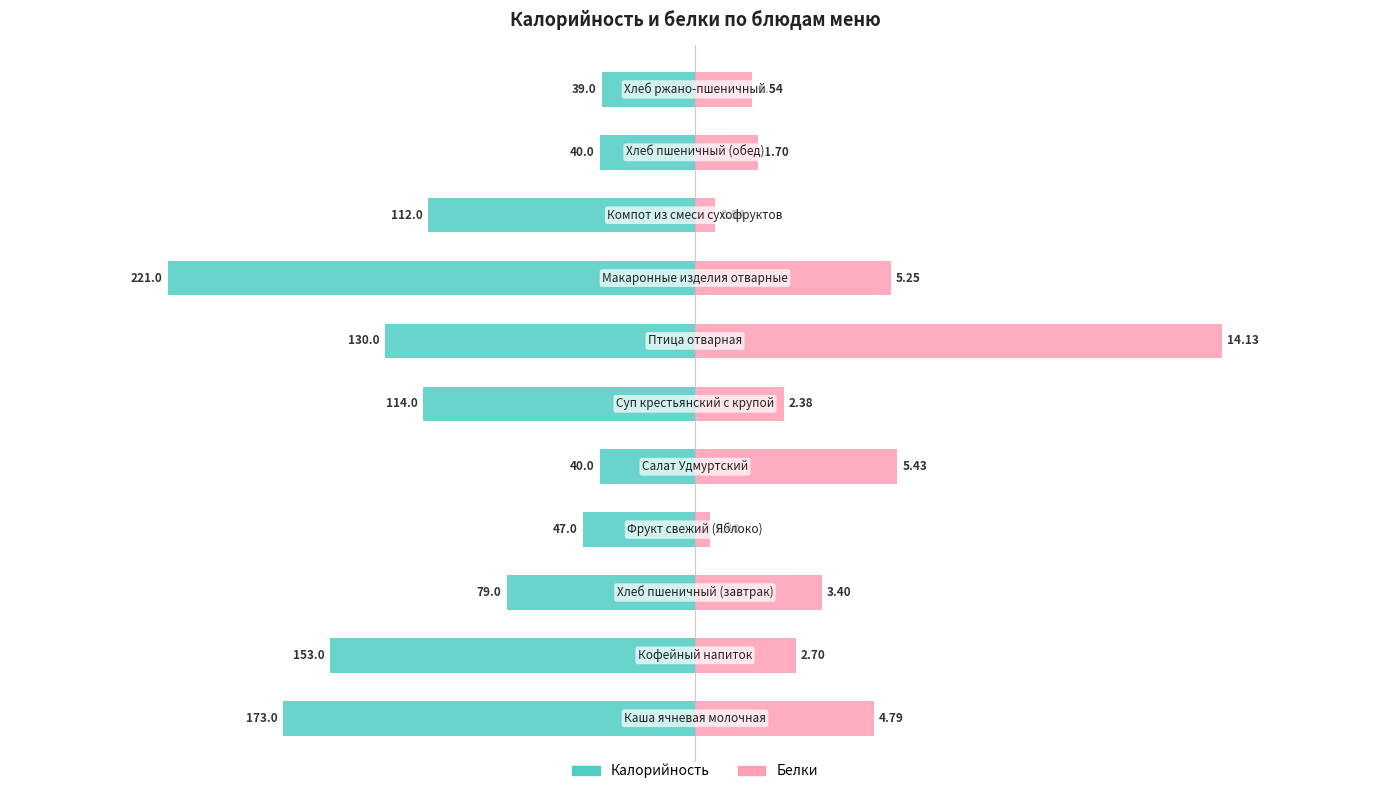

Does the chart contain any negative values?

Yes